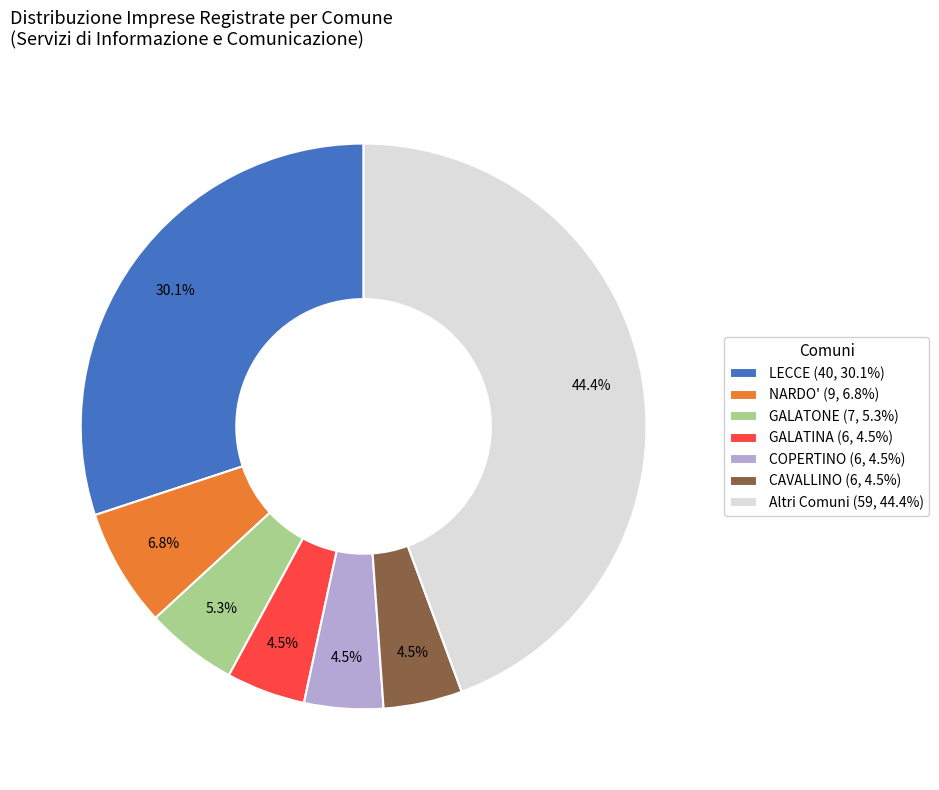

Between CAVALLINO (6, 4.5%) and Altri Comuni (59, 44.4%), which is larger?

Altri Comuni (59, 44.4%)